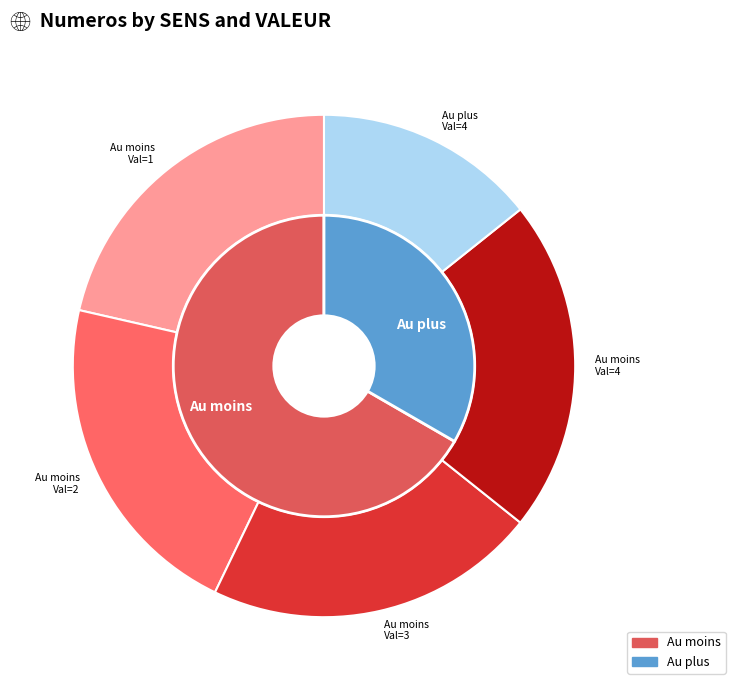

What is the ratio of the value at 9 to the value at 12?

0.8